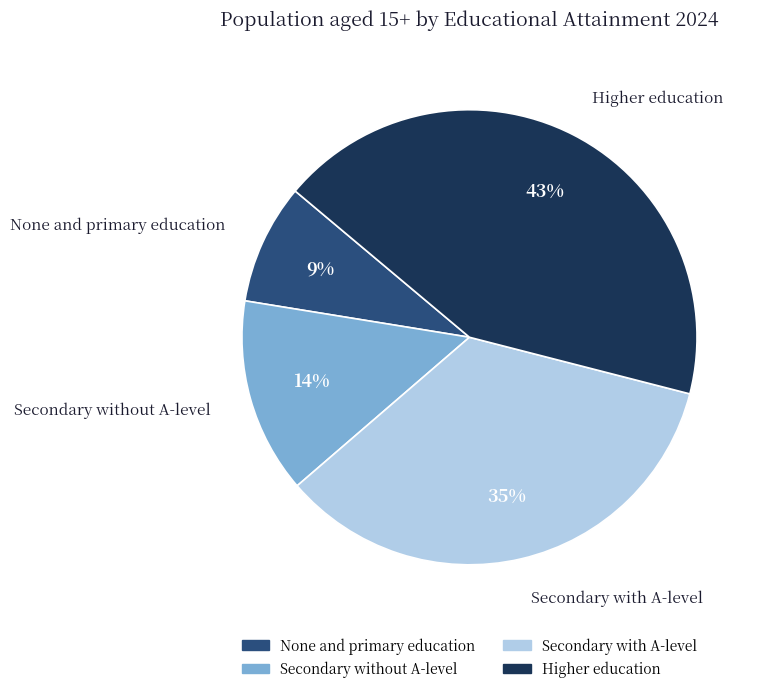

What is the ratio of the value at Secondary without A-level to the value at Higher education?

0.3